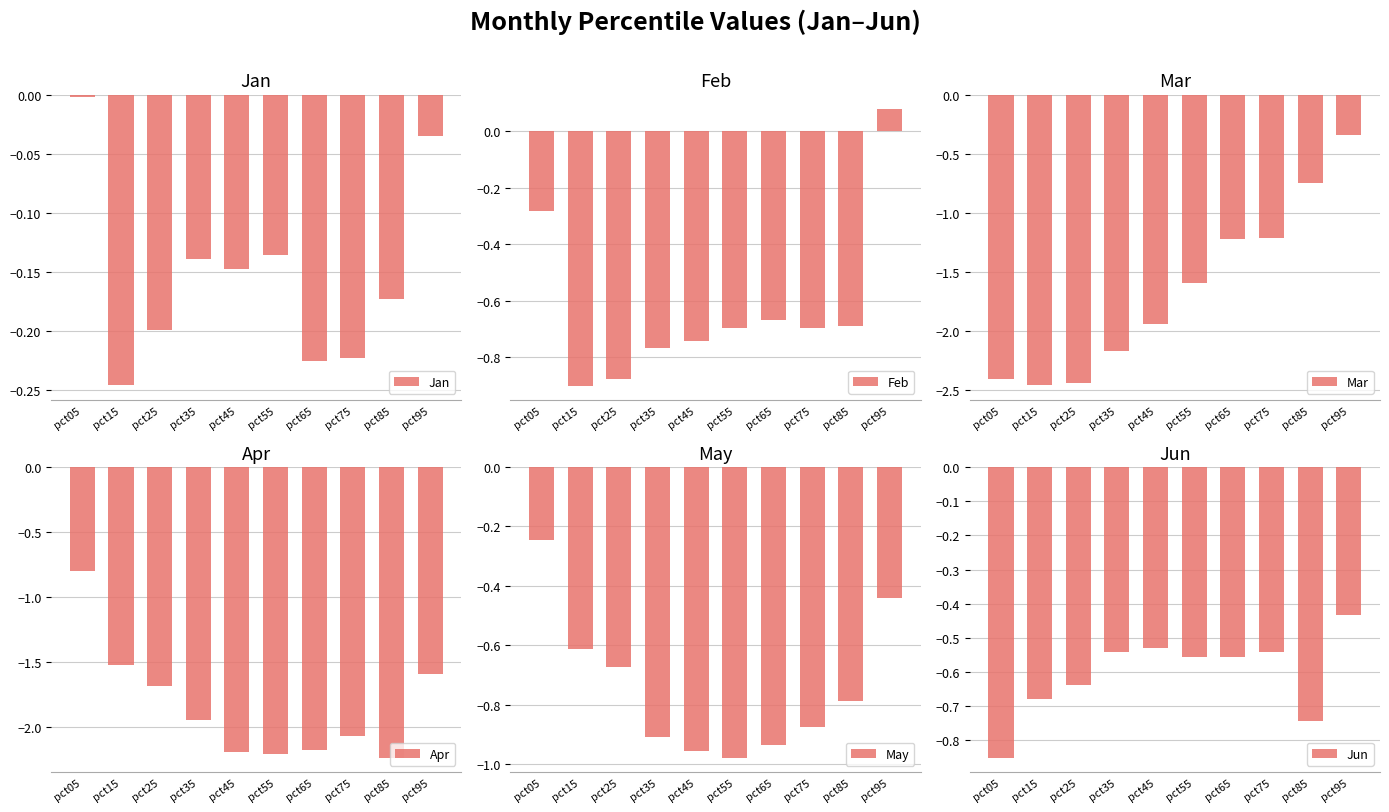

List the labels in order of Mar value, smallest first.

pct15, pct25, pct05, pct35, pct45, pct55, pct65, pct75, pct85, pct95